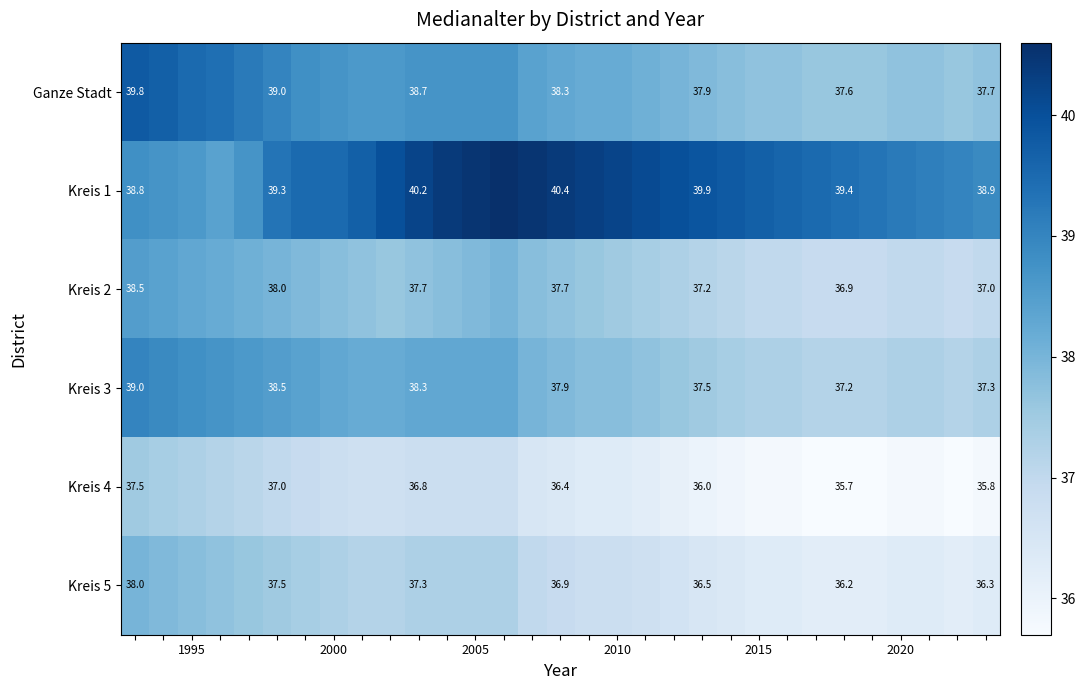

What is the sum of all Kreis 3 values?

1175.8